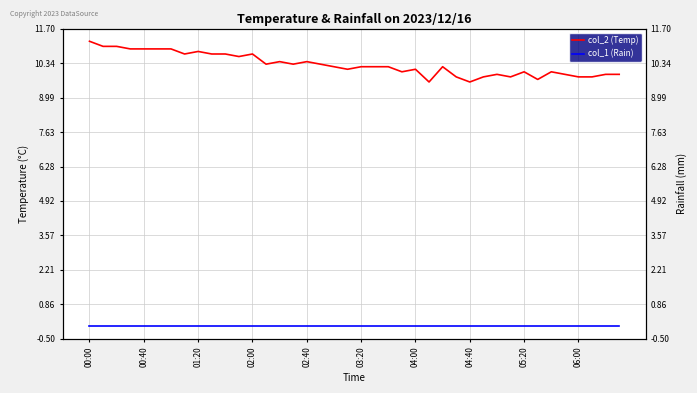

What position from the right is 11?

29